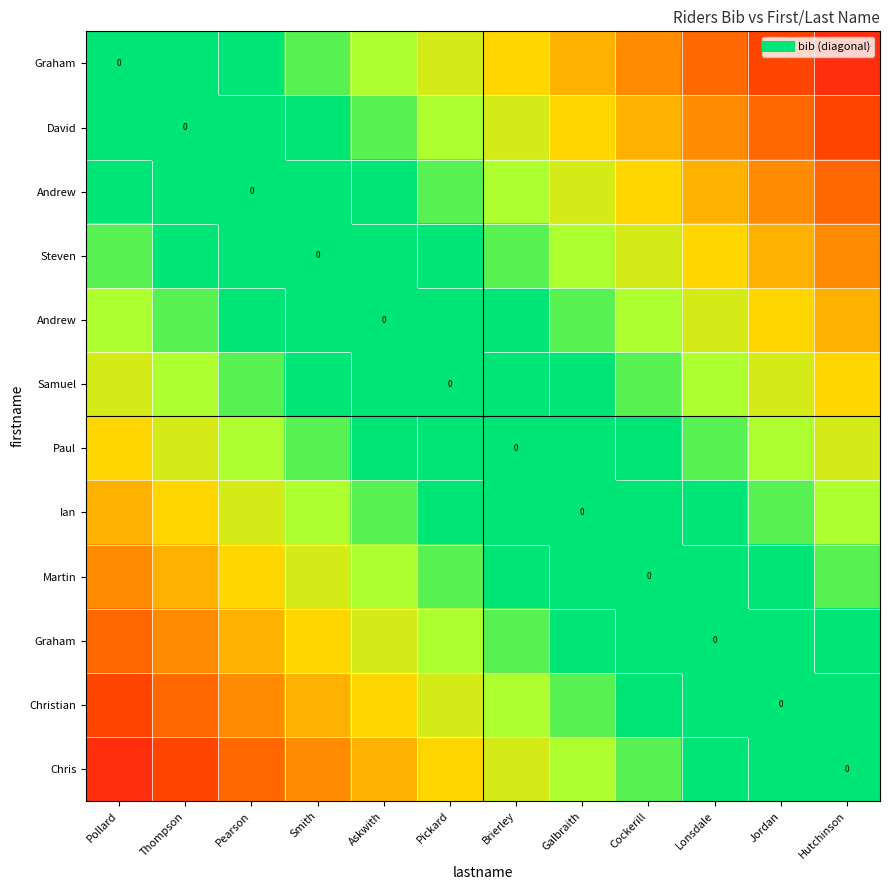

At which category is the sum across all series the highest?

Pollard